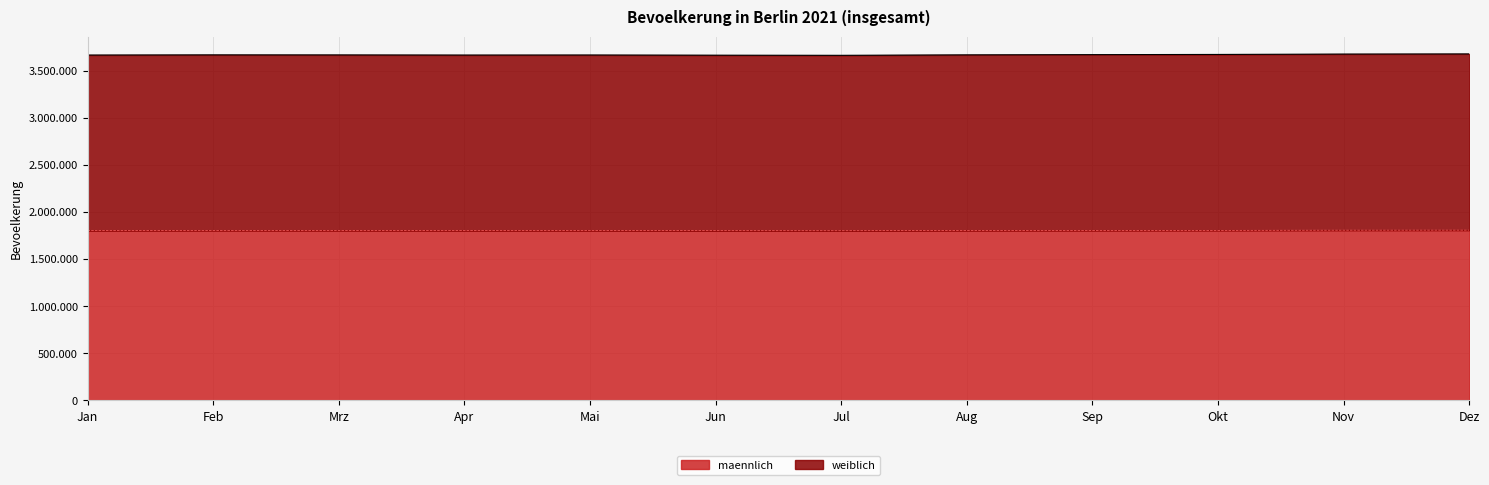

At which label does weiblich reach its minimum?

Jul